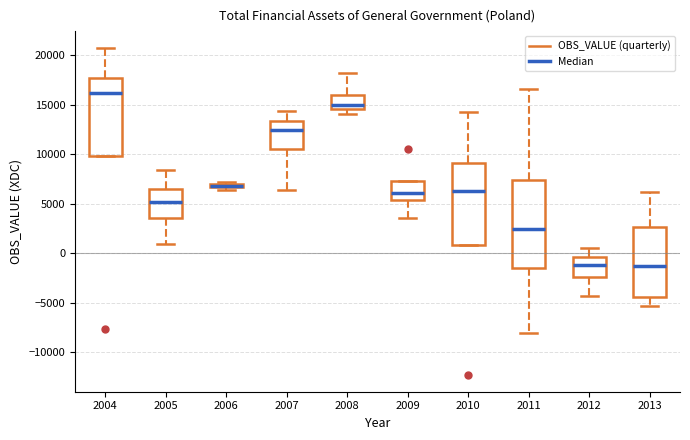

Which box is the tallest, from its lower edge to its upper edge?

2011